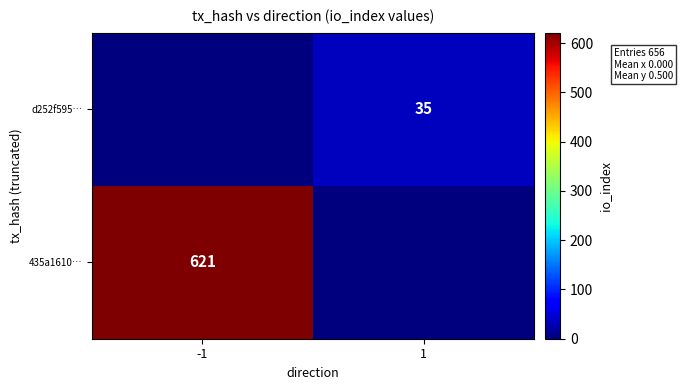

Is it true that 435a1610… equals 1074 at -1?

False